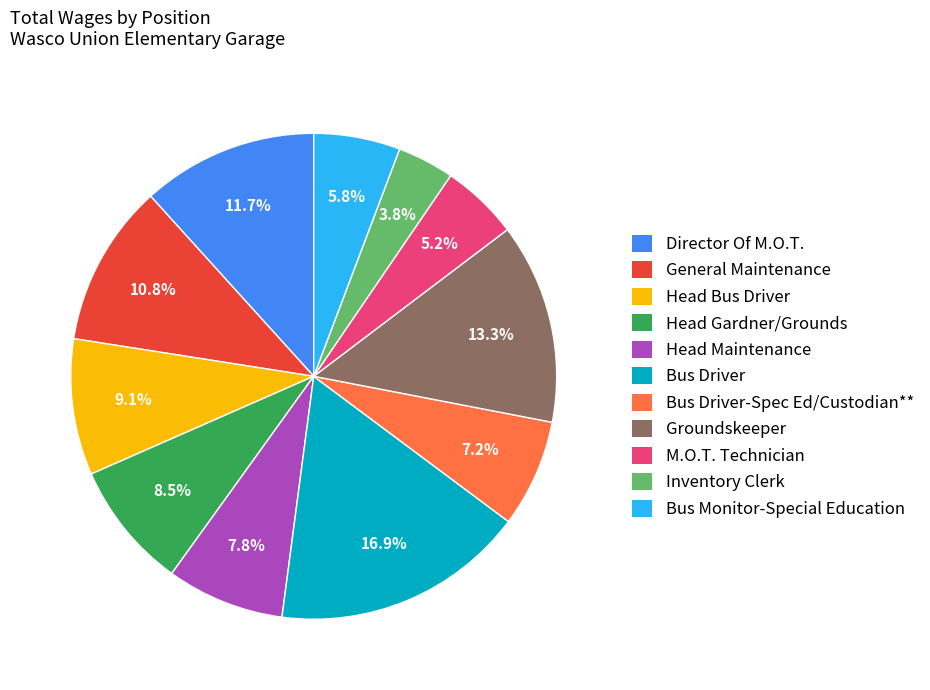

The Bus Driver slice represents 12% of the pie. True or false?

False